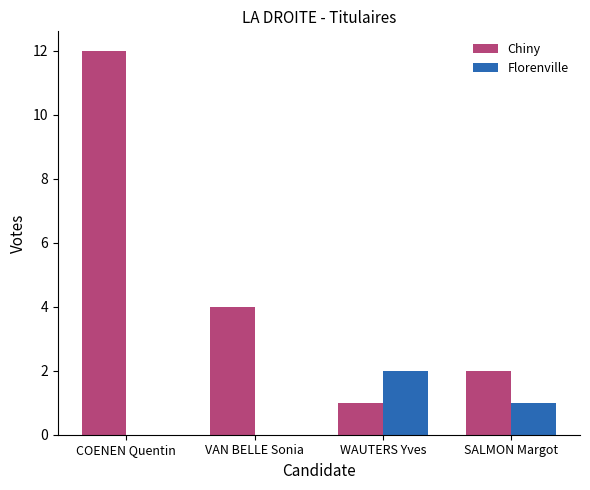

The Florenville series shows 1 at SALMON Margot. True or false?

True